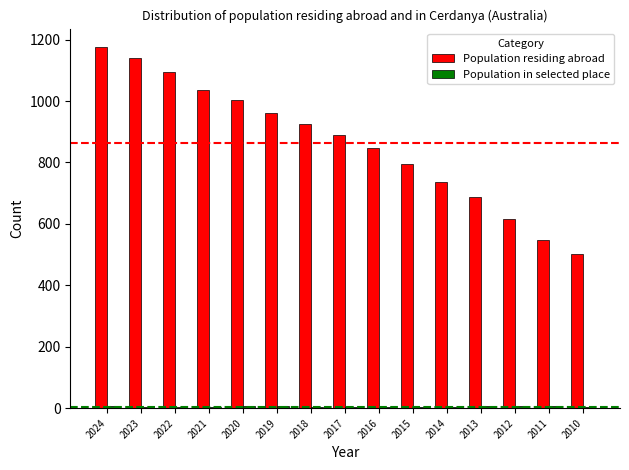

At which category does the chart reach its peak across all series?

2024